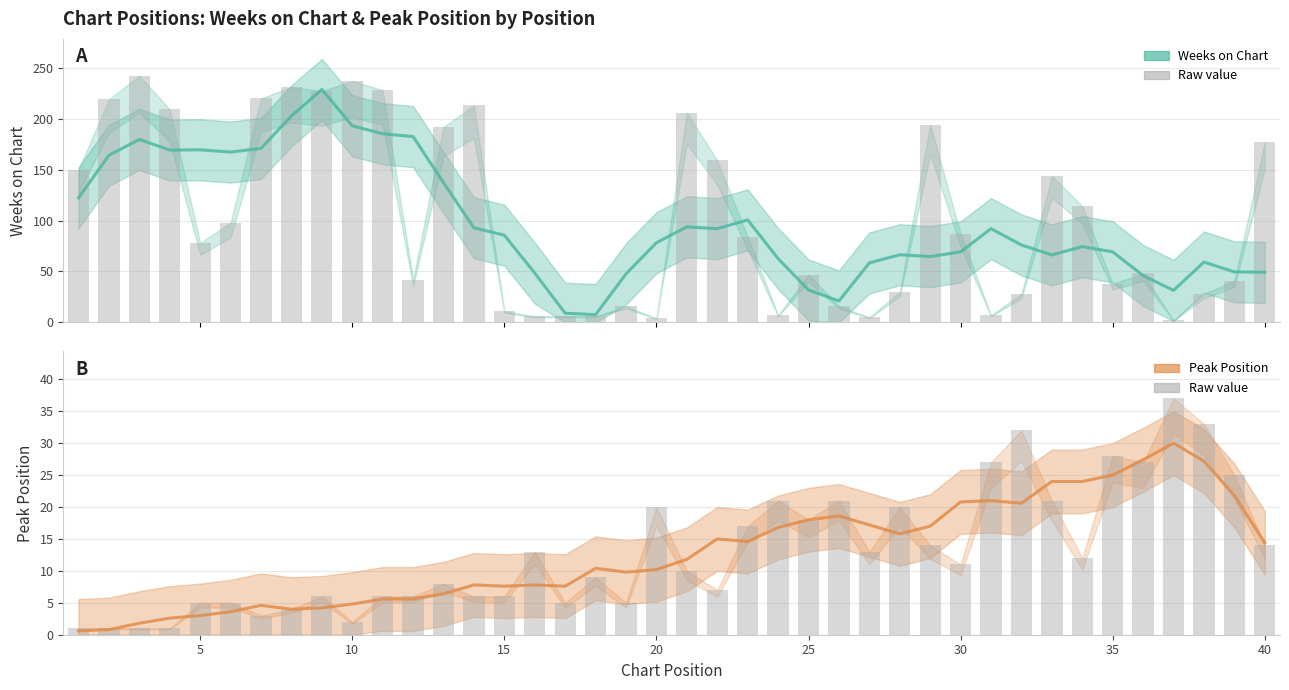

How many categories are shown in the chart?

40